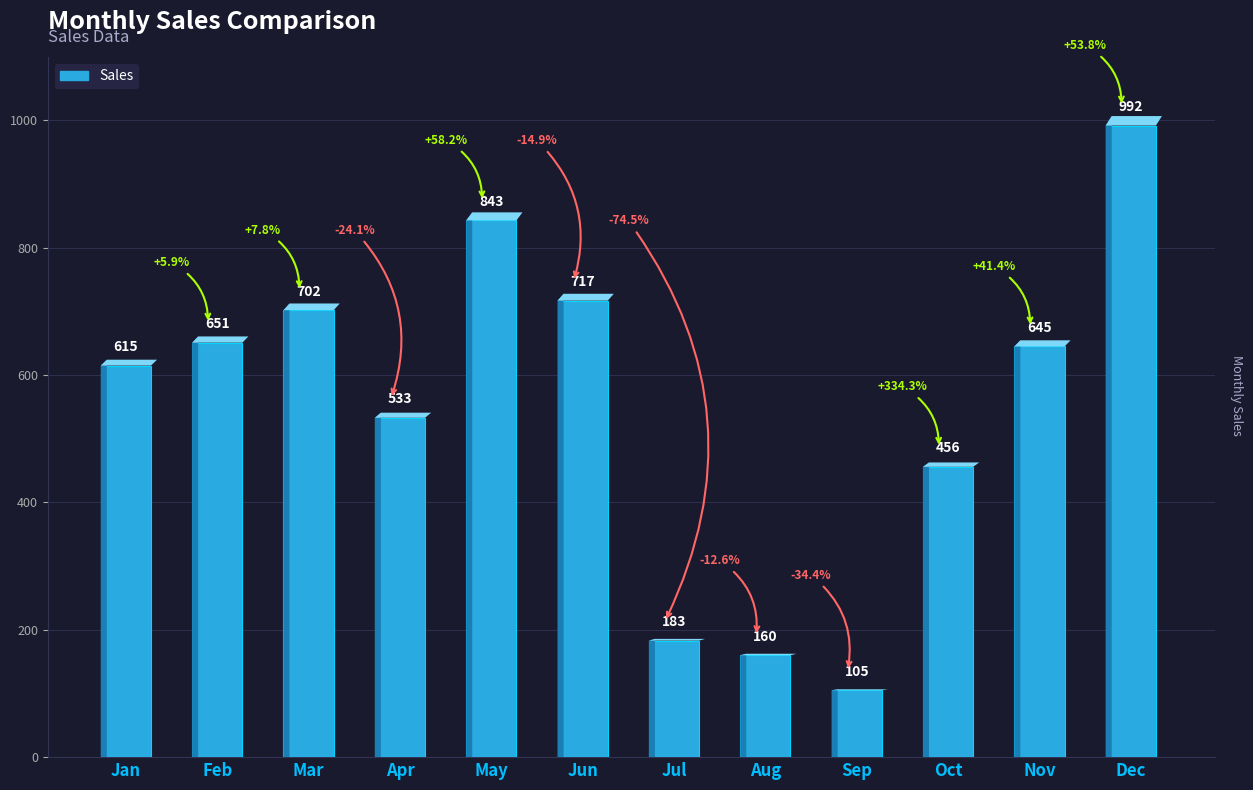

What is the change in value from Apr to Jul?

-350